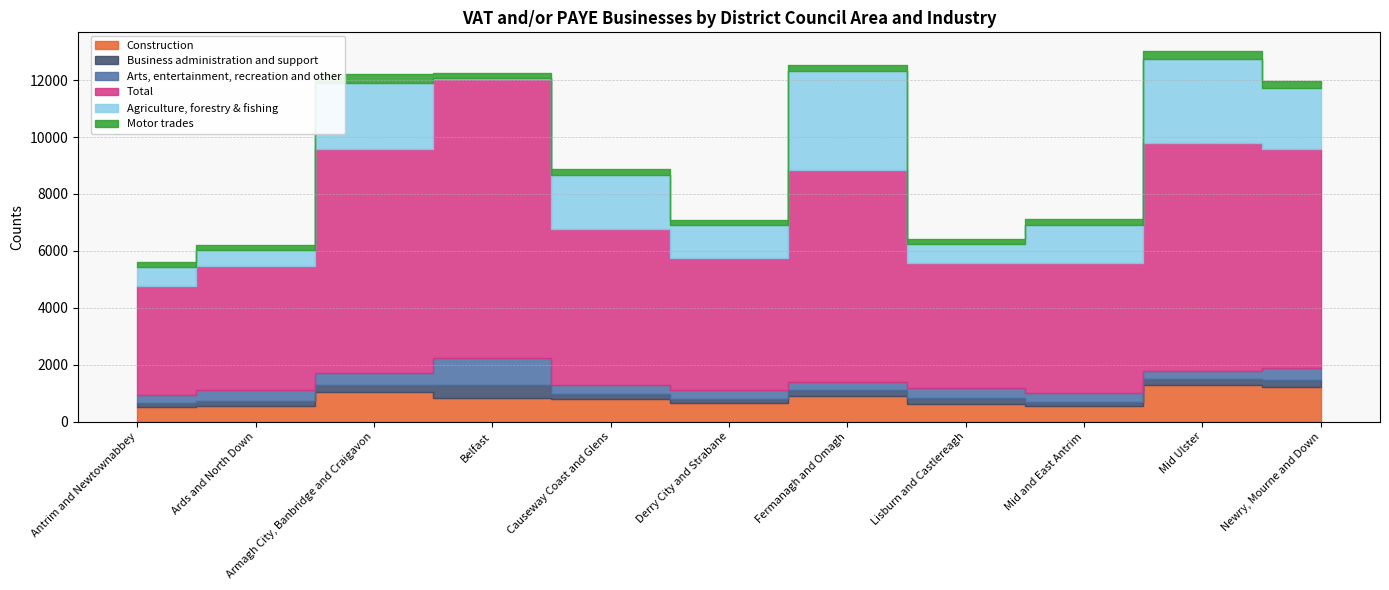

How many data points in Total are less than 5510?

5